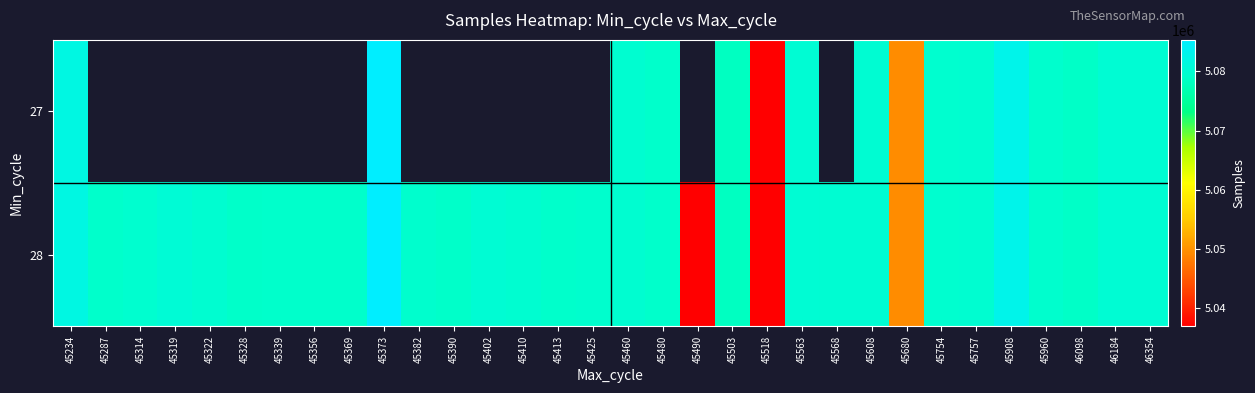

Which has a higher value, 45322 or 45608?

45608